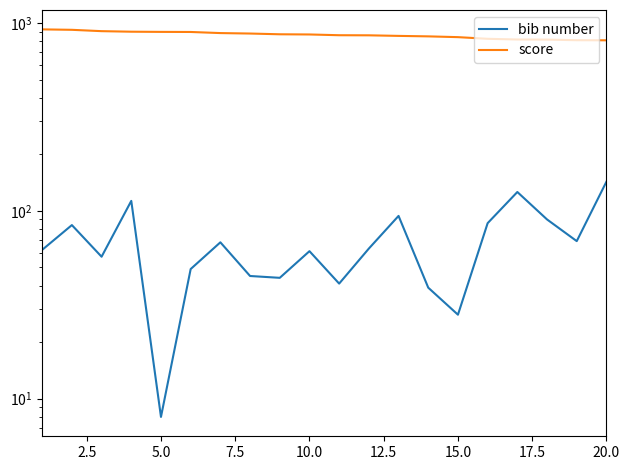

What is the spread (max minus min) of values at 10.0?

808